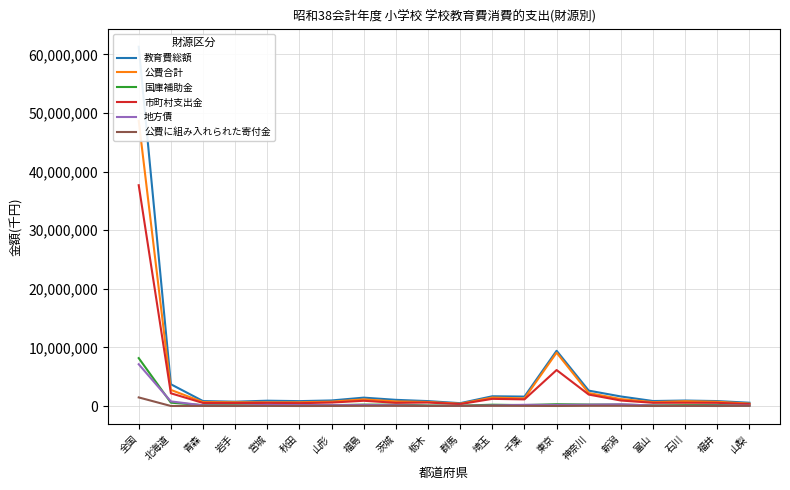

Is it true that 地方債 equals 12777948 at 全国?

False